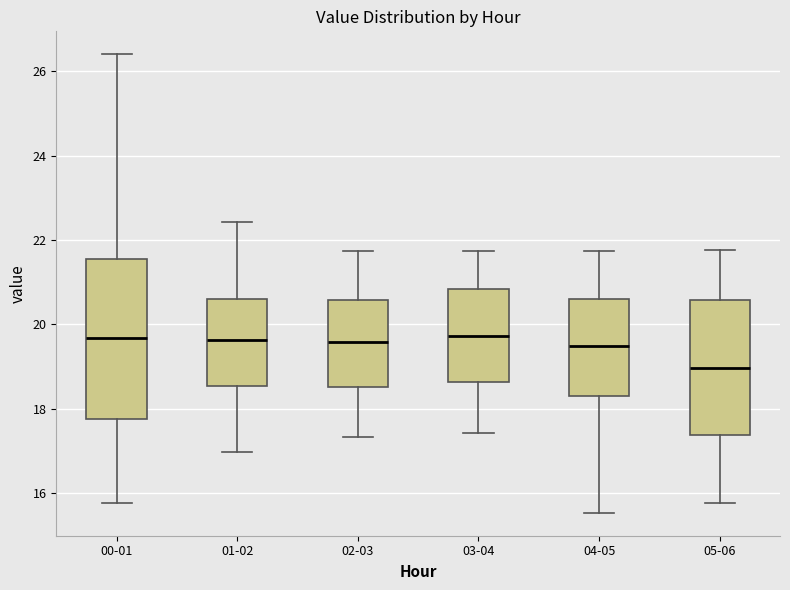

Reading left to right, read every box against the y-axis: the position of its median line, the range the box covers, and the ends of its whiskers. The values are not printed on the chart, so give them approximately, as read against the axis.

00-01: median 19.6, box 17.8 to 21.6, whiskers 15.8 to 26.4
01-02: median 19.6, box 18.6 to 20.6, whiskers 17.0 to 22.4
02-03: median 19.6, box 18.6 to 20.6, whiskers 17.4 to 21.8
03-04: median 19.8, box 18.6 to 20.8, whiskers 17.4 to 21.8
04-05: median 19.4, box 18.4 to 20.6, whiskers 15.6 to 21.8
05-06: median 19.0, box 17.4 to 20.6, whiskers 15.8 to 21.8